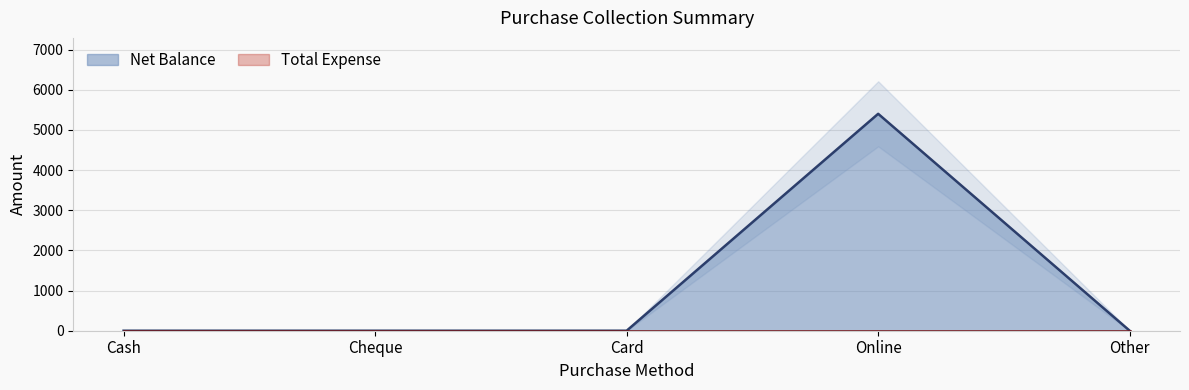

At which category does the chart reach its minimum across all series?

Cash